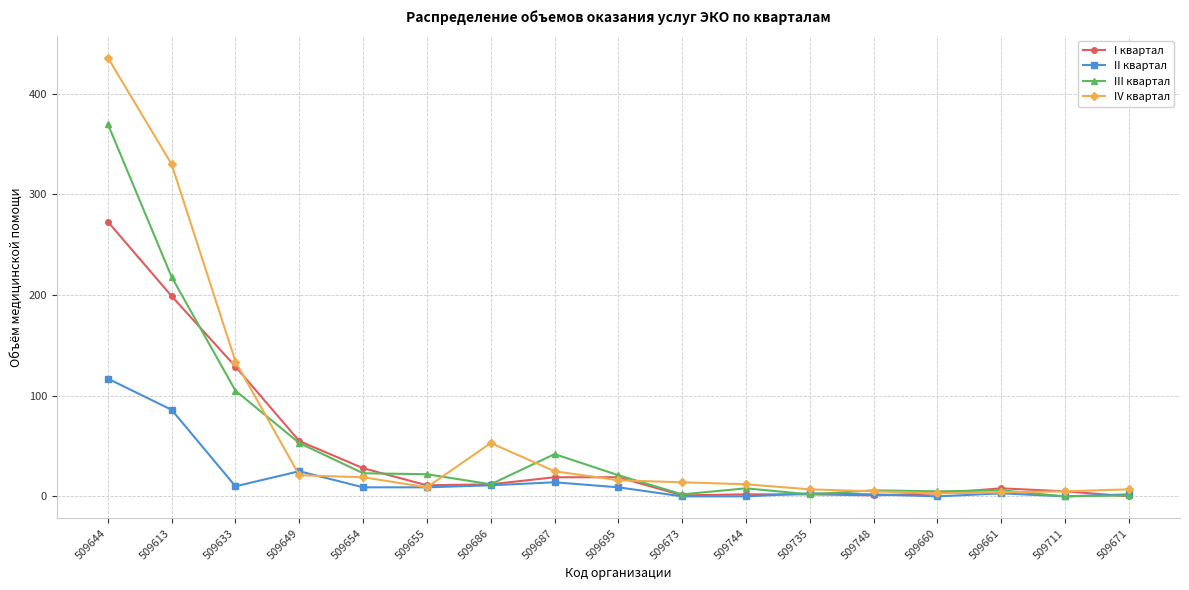

Rank the series by their maximum value, from lowest to highest.

II квартал, I квартал, III квартал, IV квартал